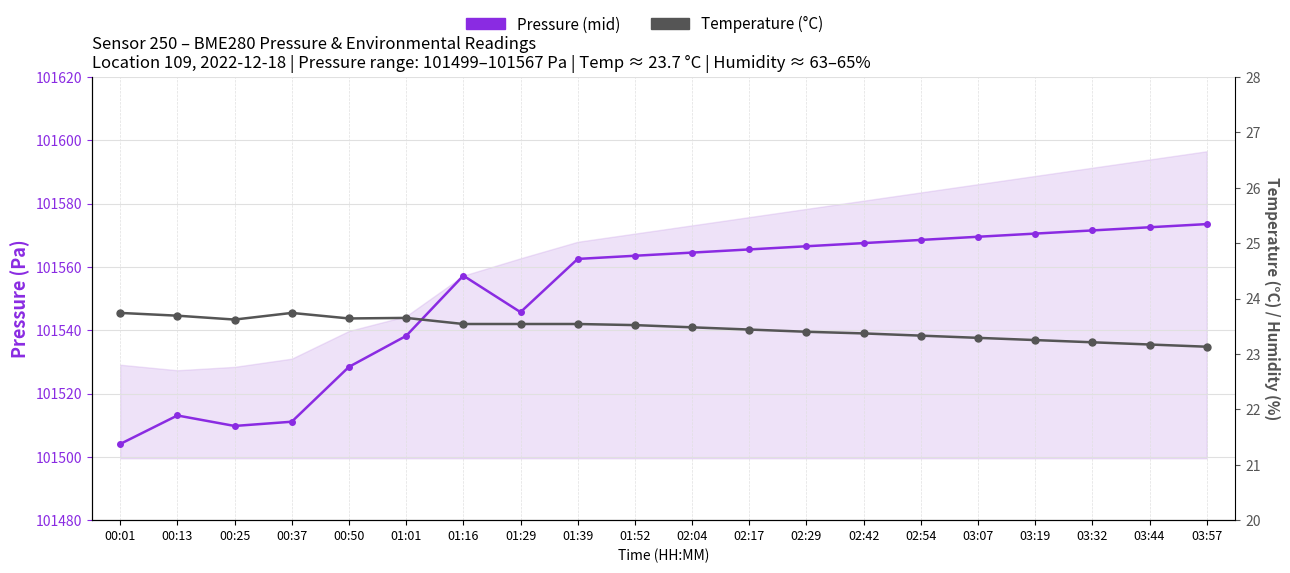

Between 01:52 and 03:44, which series saw the biggest shift?

Pressure (mid)